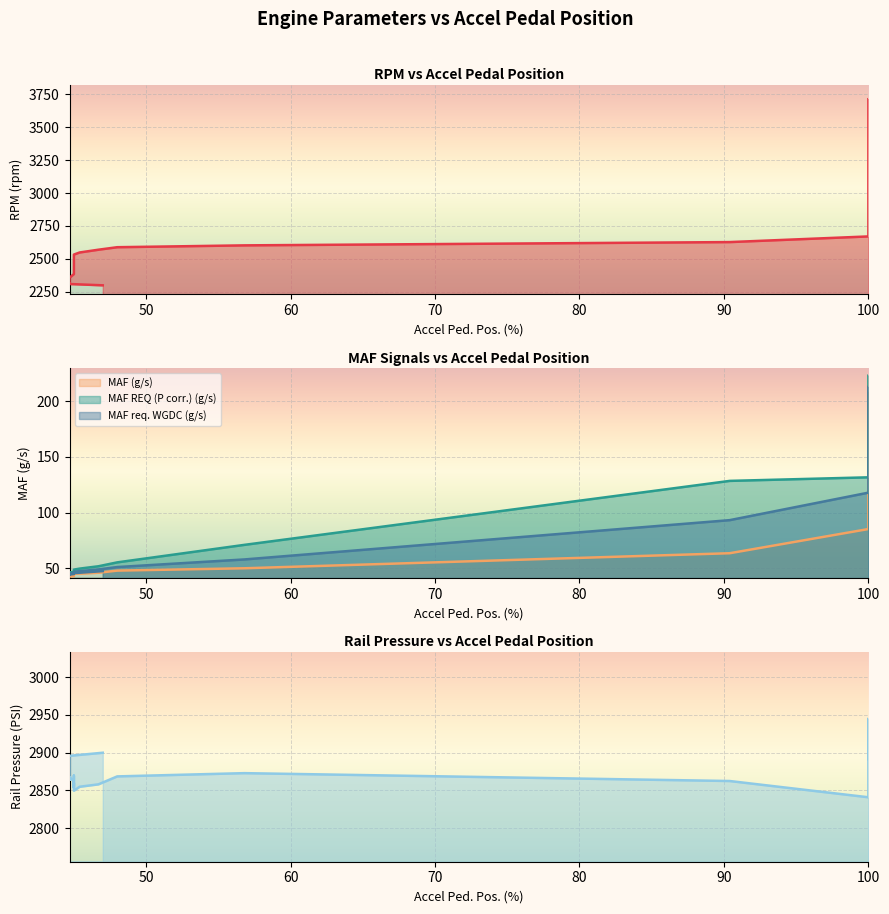

How many values in the RPM (rpm) series exceed 2670?

19